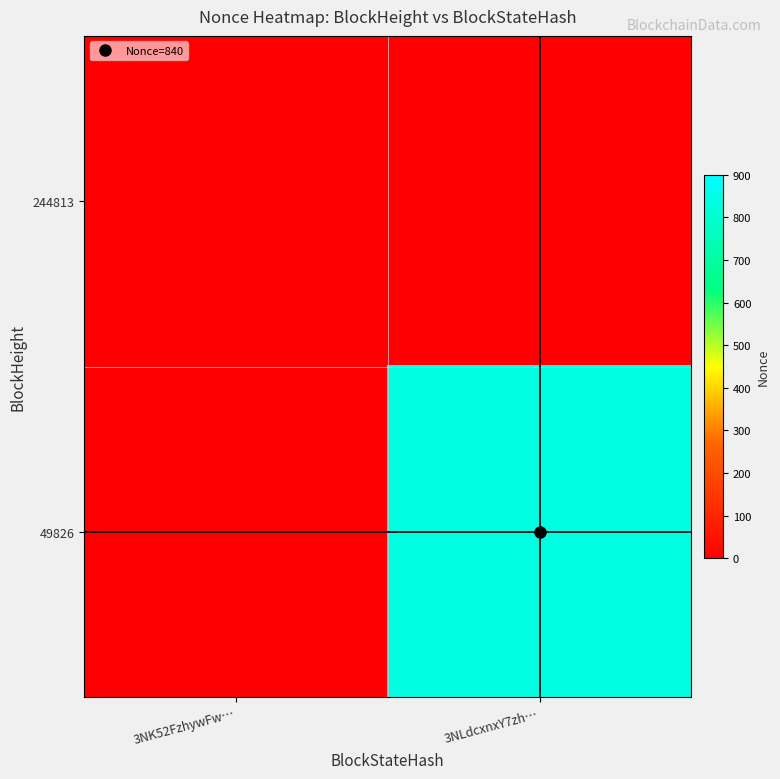

Which series has the largest total across all categories?

49826